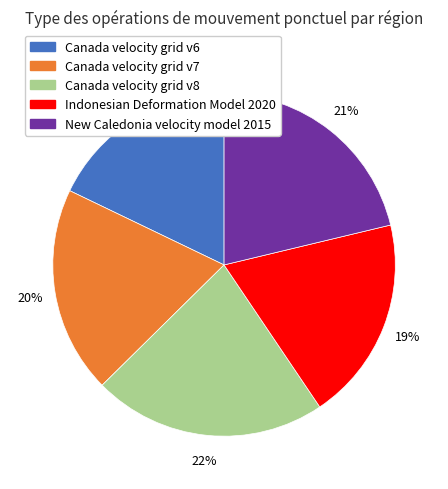

Which category has the smallest portion of the pie?

Canada velocity grid v6